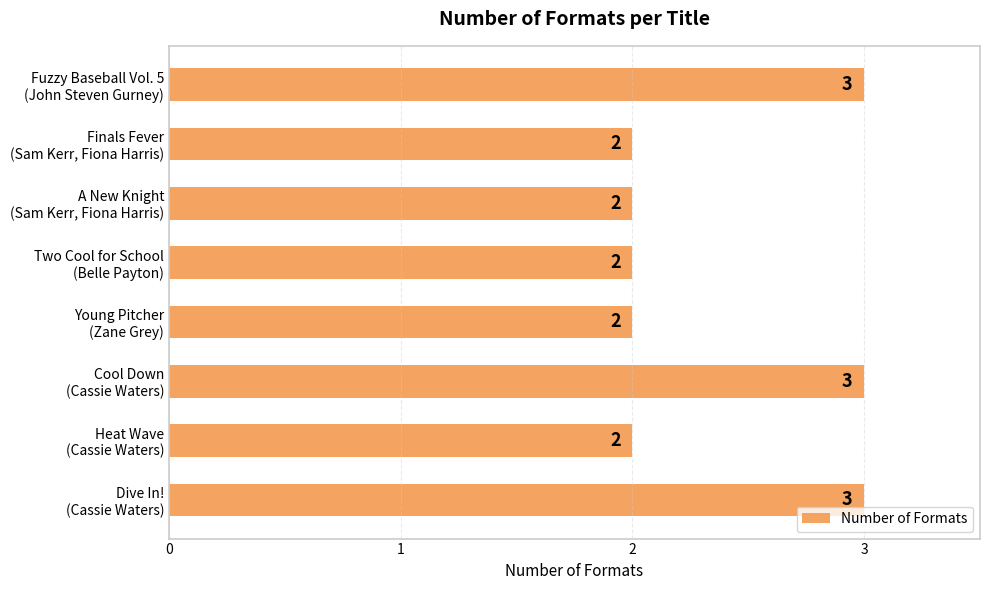

What is the value of the 6th bar from the top?

3